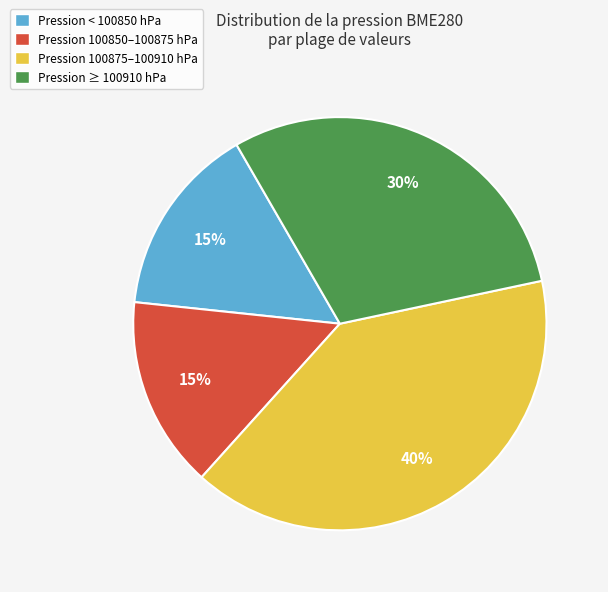

Is there any slice that represents more than half of the pie?

No